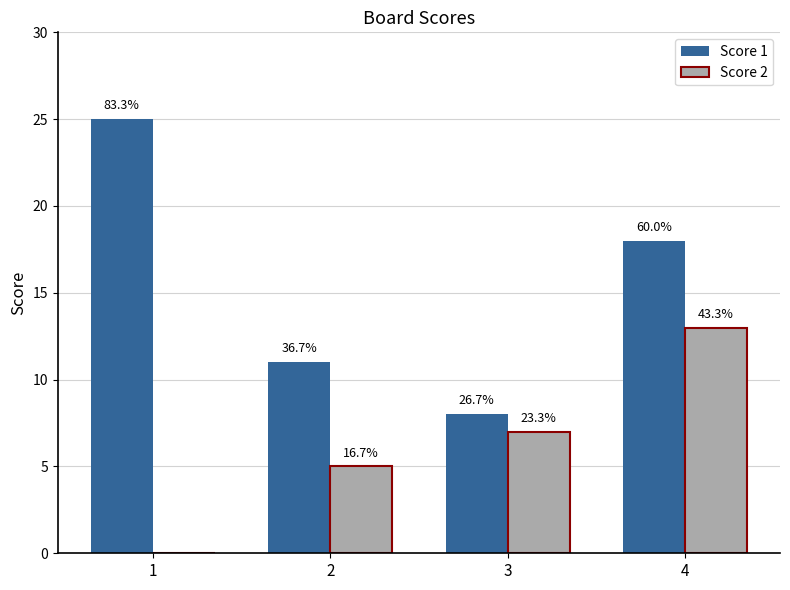

Is the value of Score 2 at 3 greater than the value of Score 1 at 4?

No